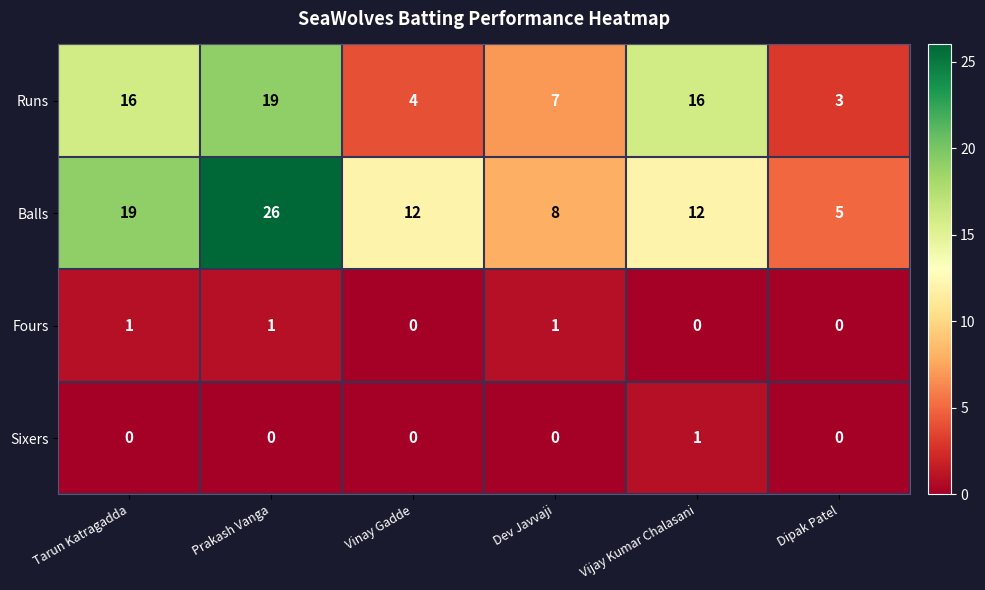

Is it true that Fours equals 2 at Tarun Katragadda?

False